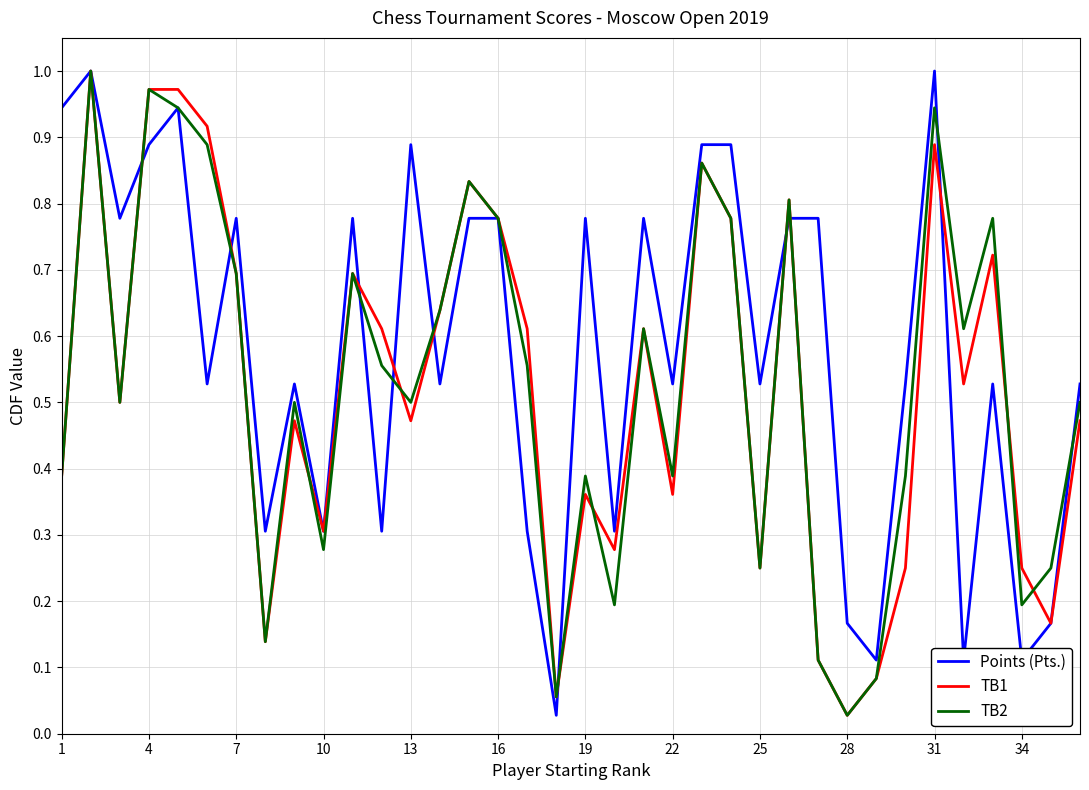

How many series are shown in this chart?

3